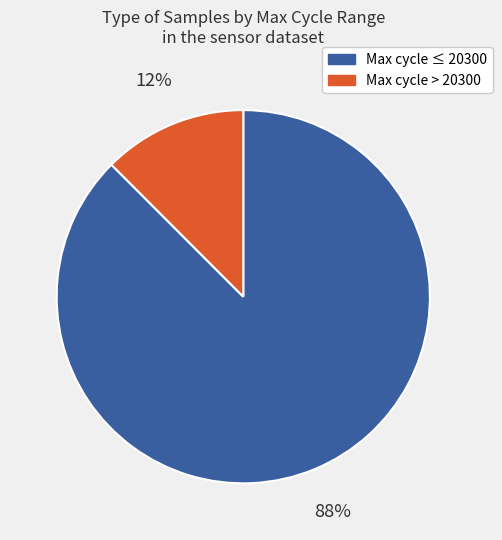

To the nearest percent, what is the average slice percentage?

50%